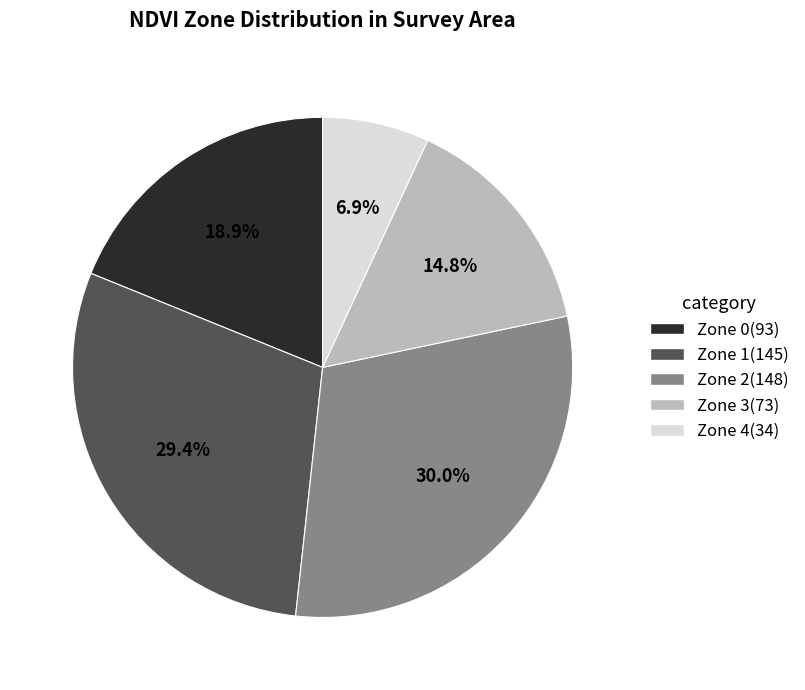

Which category has the smallest portion of the pie?

Zone 4